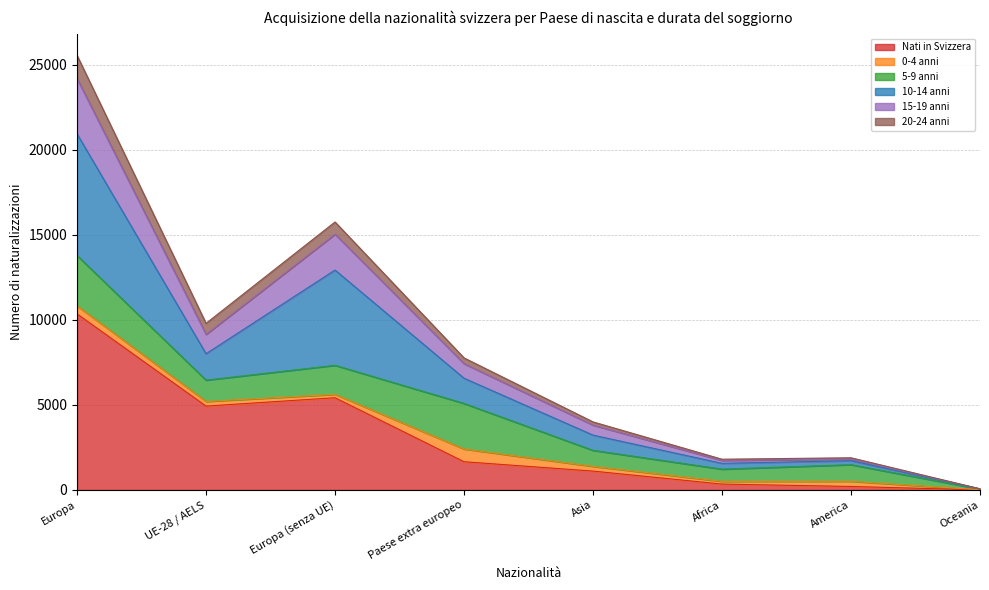

True or false: Nati in Svizzera and 20-24 anni intersect in this chart.

False